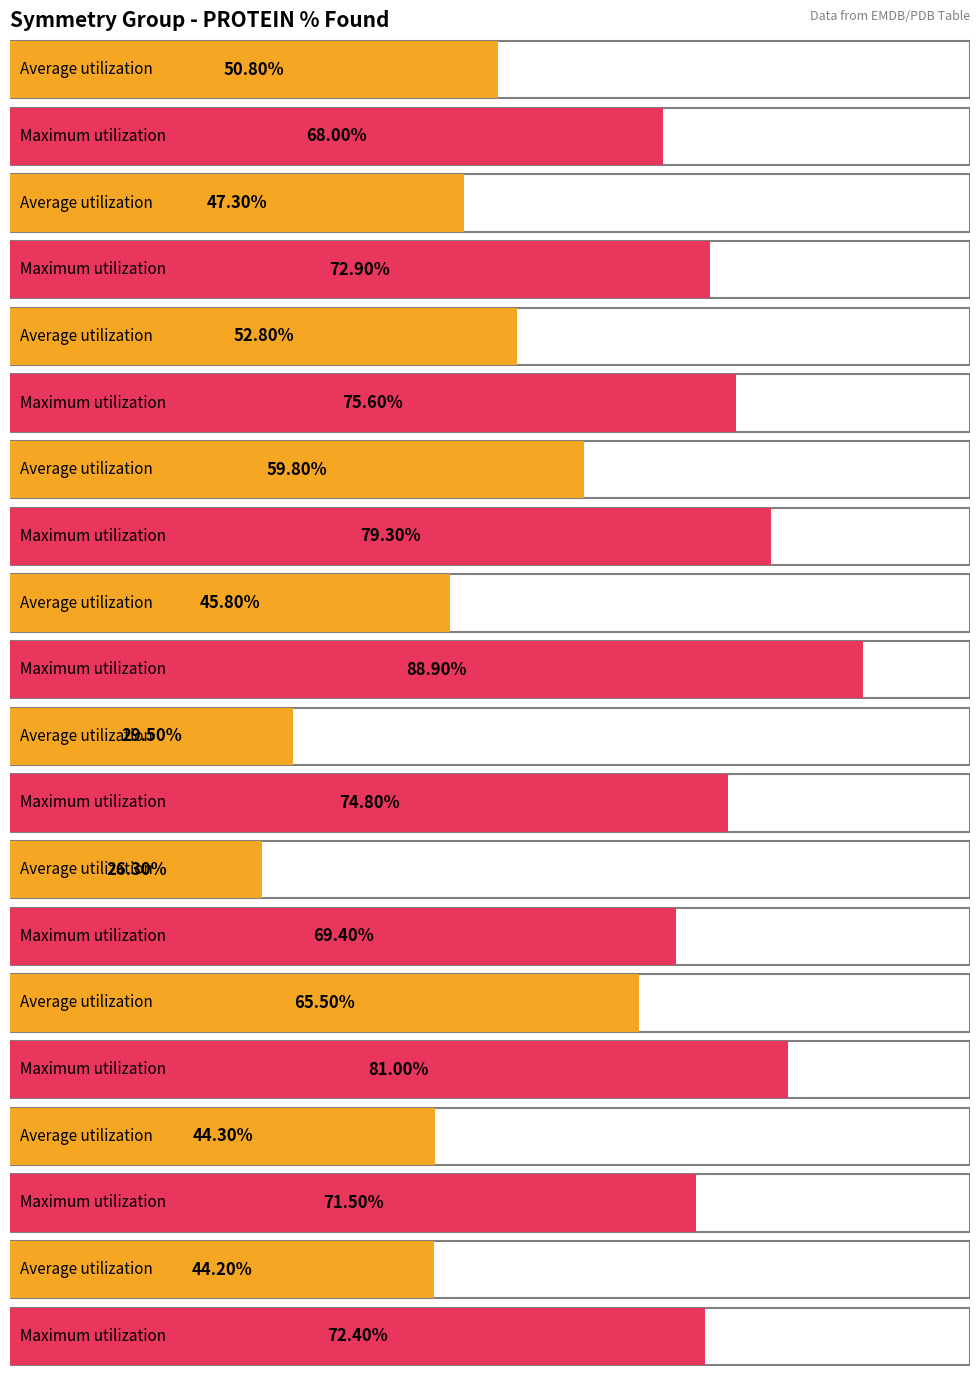

Rank the series by their maximum value, from lowest to highest.

Average utilization, Maximum utilization